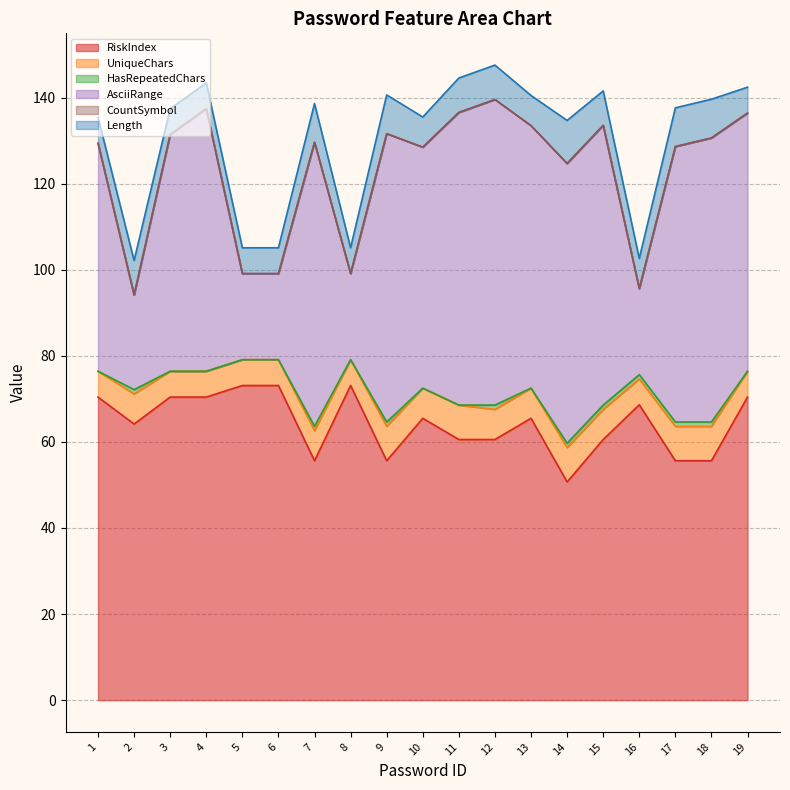

True or false: Length and RiskIndex cross at least once.

False